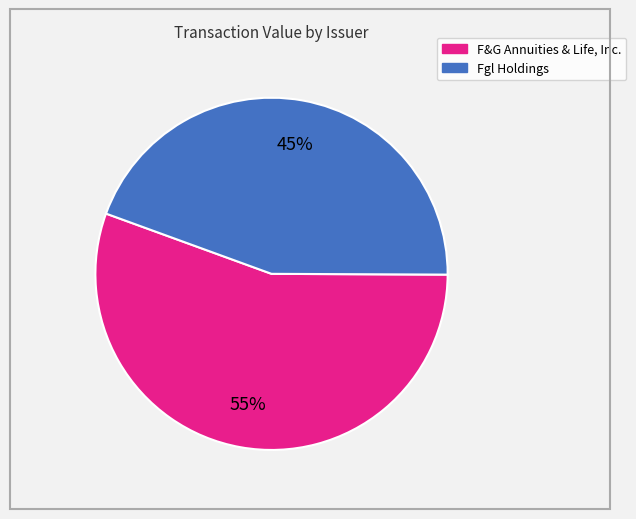

Is there any slice that represents more than half of the pie?

Yes